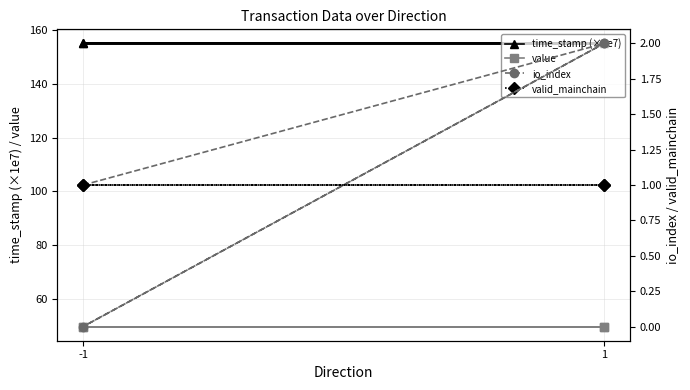

What is the highest value of the time_stamp (×1e7) series?

155.0